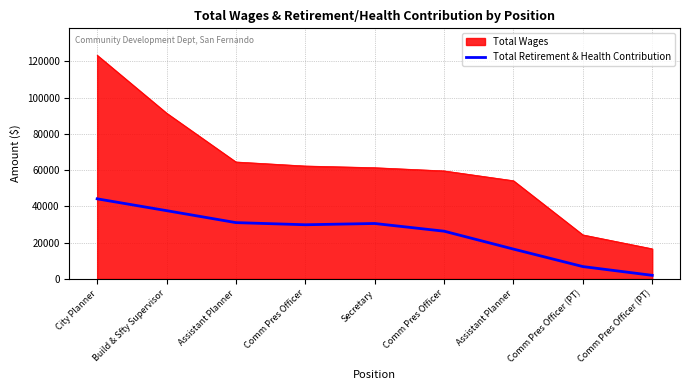

Does the chart display data point markers on the line(s)?

No